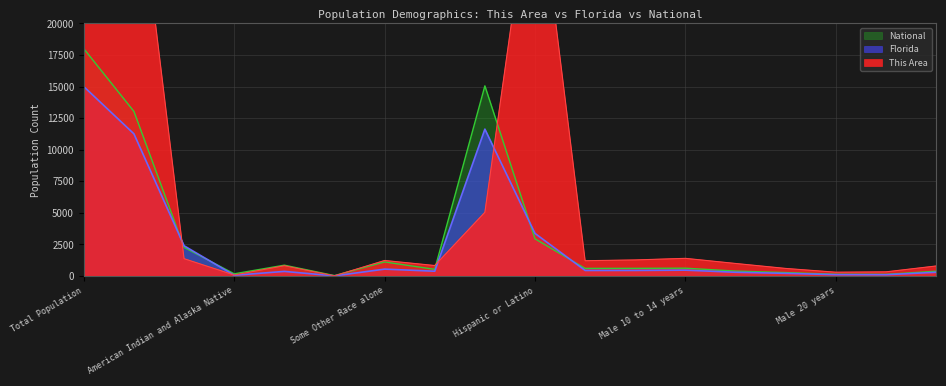

Is the value of Florida at Male 10 to 14 years greater than the value of National at Asian alone?

No